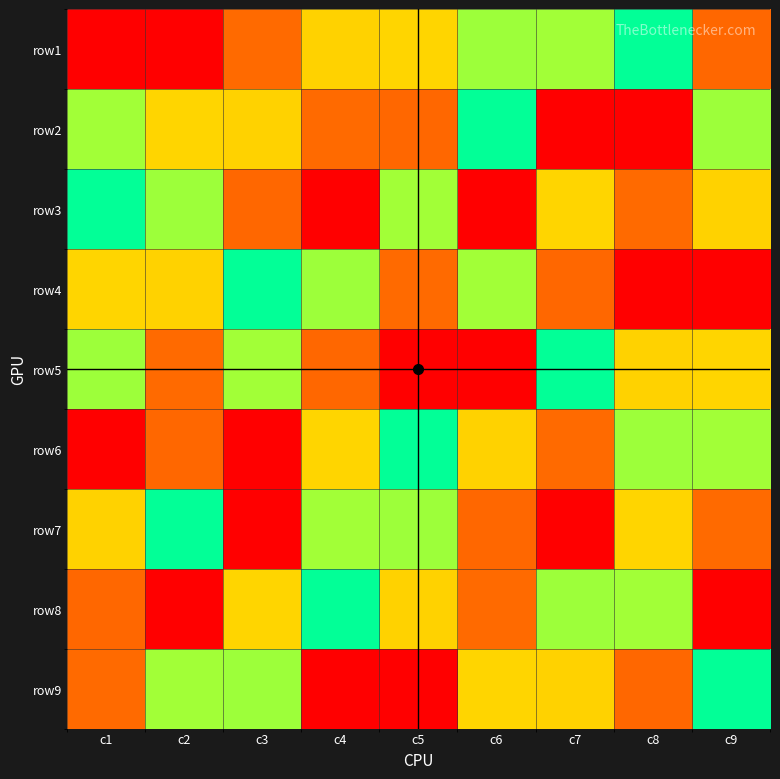

At which category is the sum across all series the highest?

c1